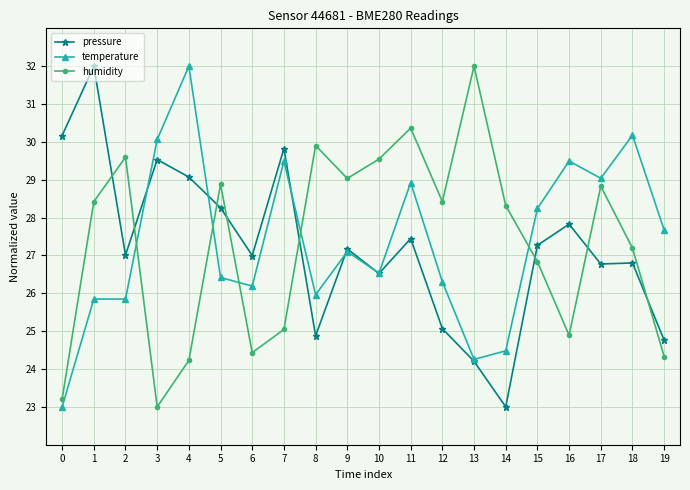

What is the minimum value shown in the chart?

23.0